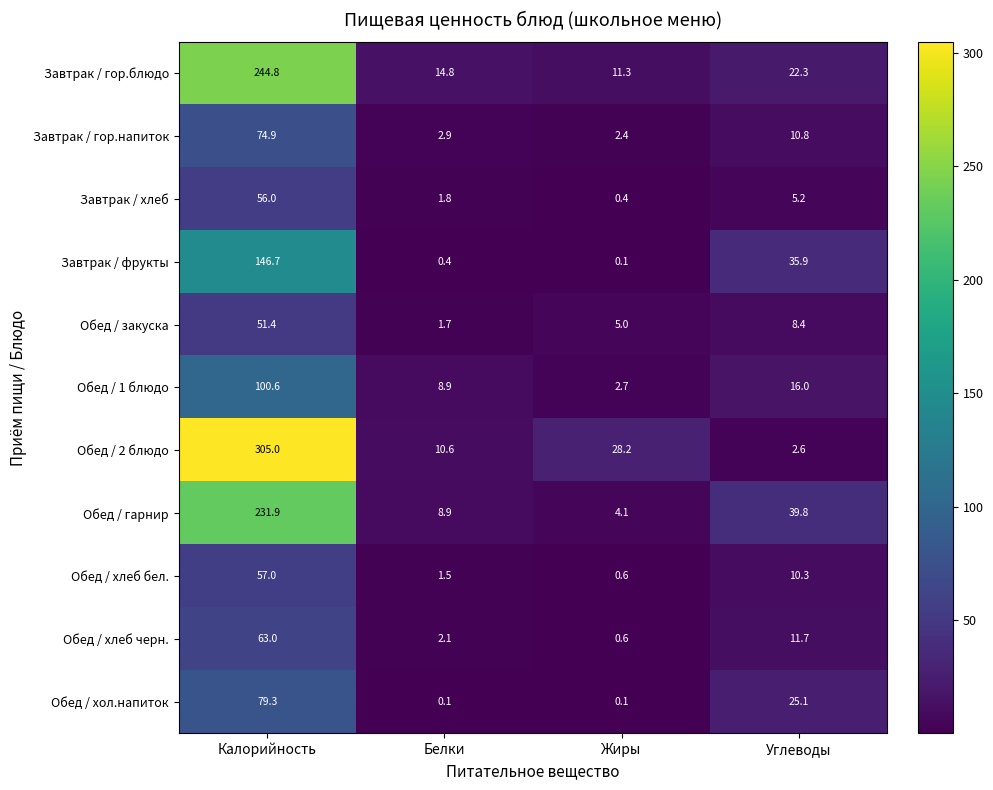

Count the number of data series in this chart.

11